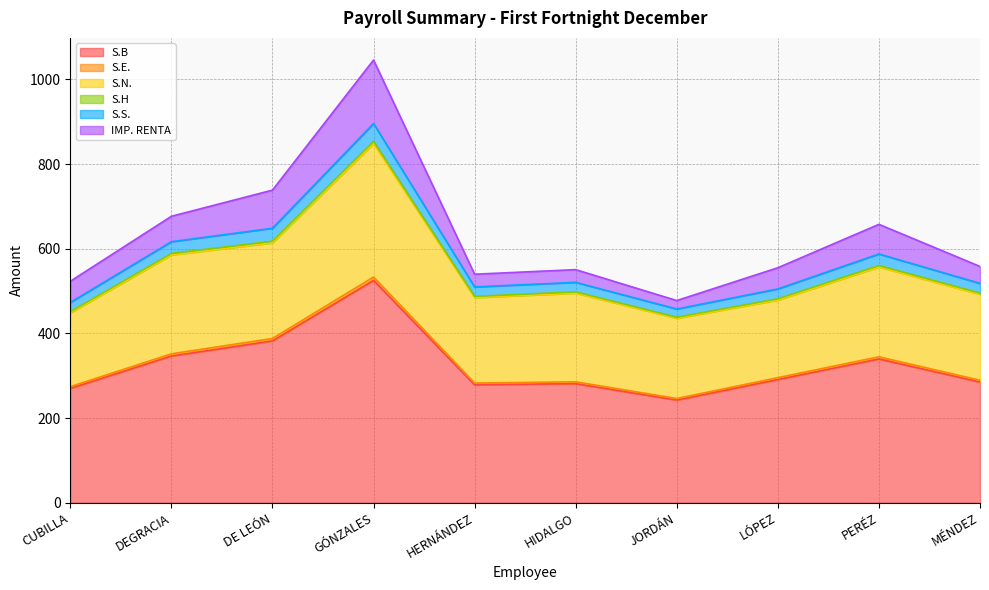

At which category is the sum across all series the highest?

GÓNZALES